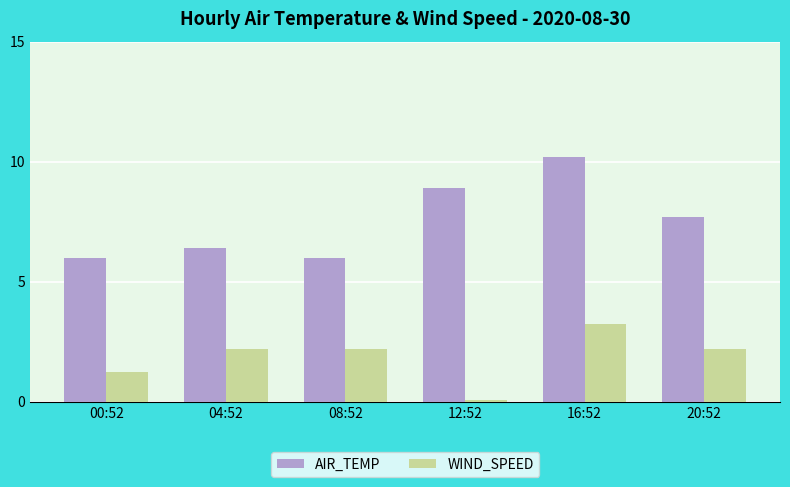

List the series in order of their peak value, lowest first.

WIND_SPEED, AIR_TEMP